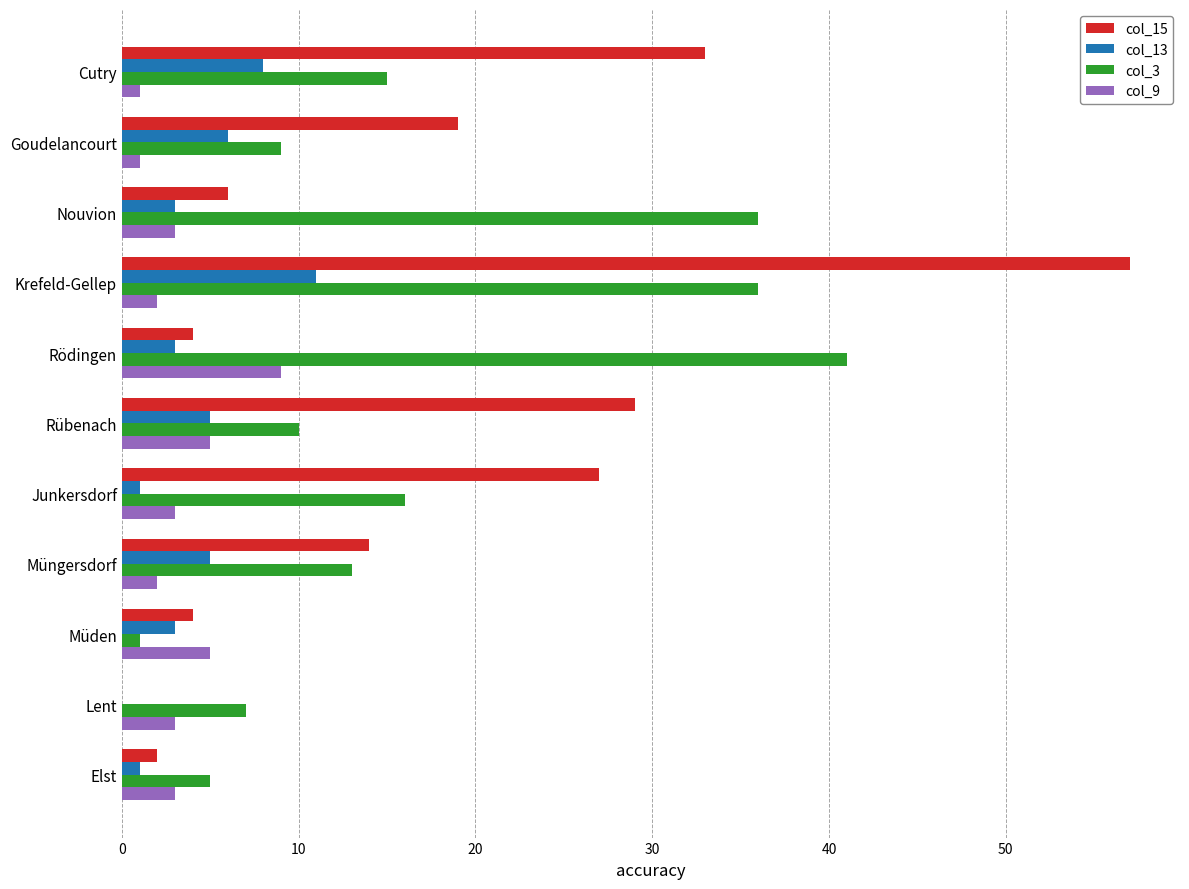

Is the value of col_13 at Goudelancourt greater than the value of col_3 at Cutry?

No